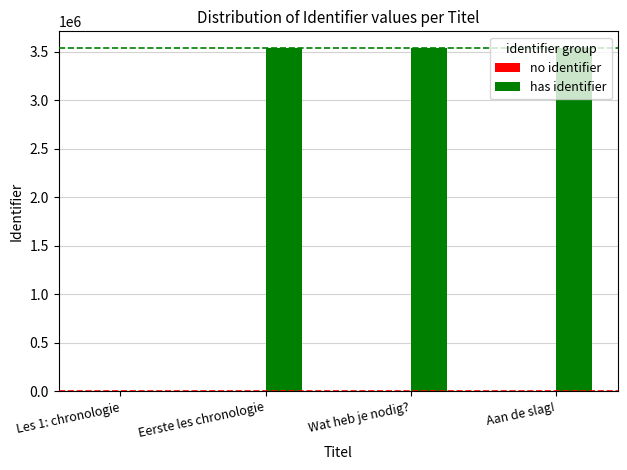

Are the bars horizontal?

No